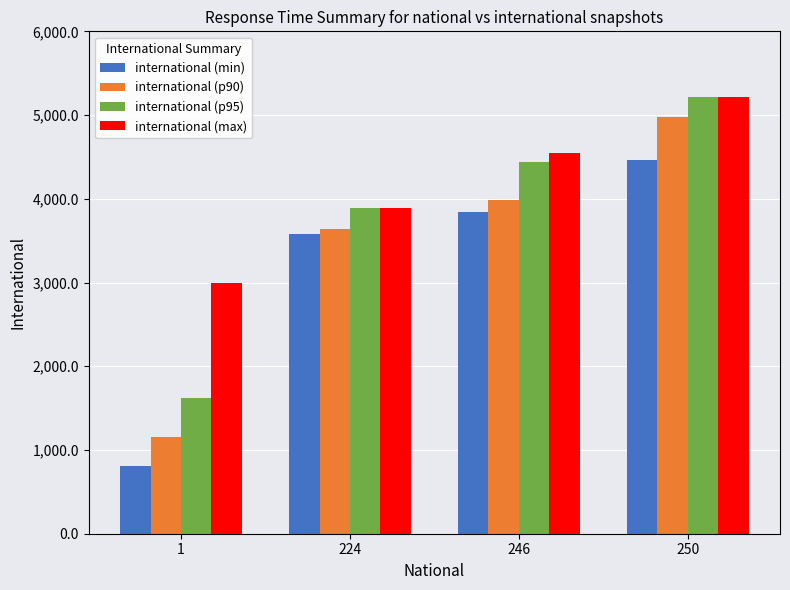

Between 224 and 250, which series saw the biggest shift?

international (p90)